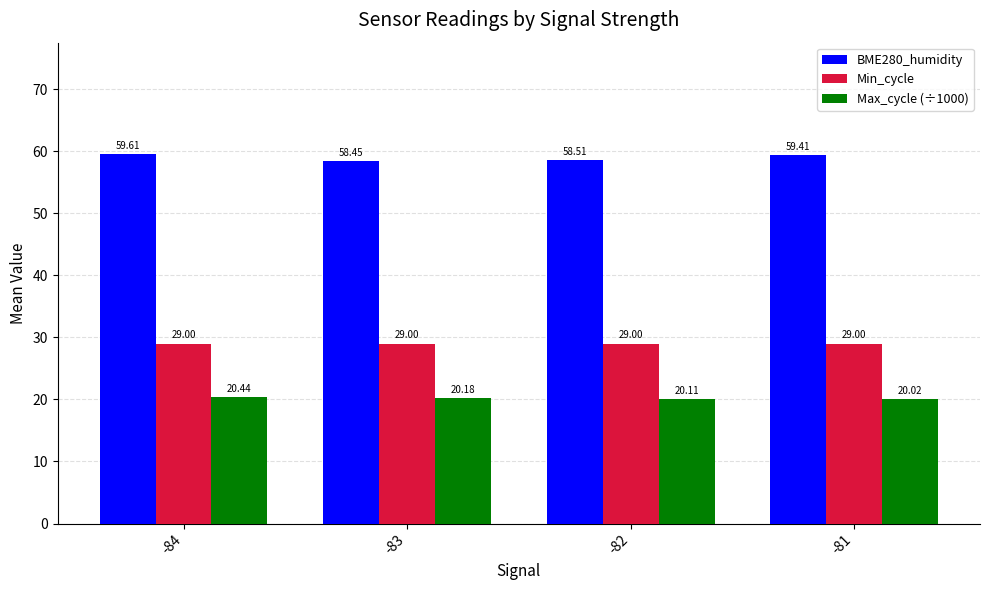

What is the spread (max minus min) of values at -82?

38.4